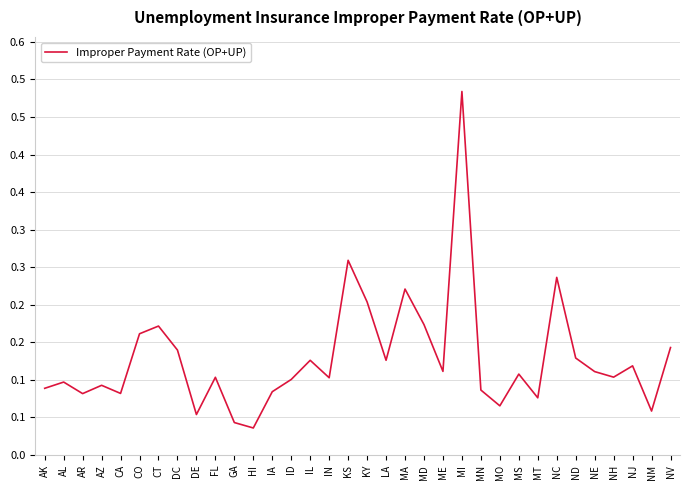

What is the label of the 20th point from the right?

IL